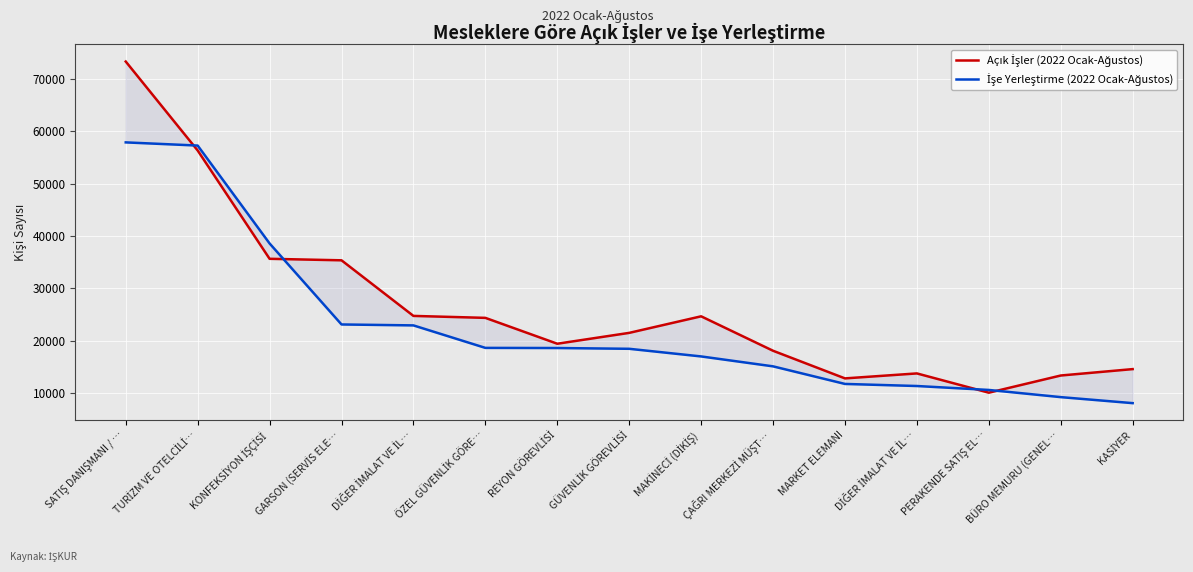

Where is İşe Yerleştirme (2022 Ocak-Ağustos) nearest to the value 32985?

KONFEKSİYON İŞÇİSİ